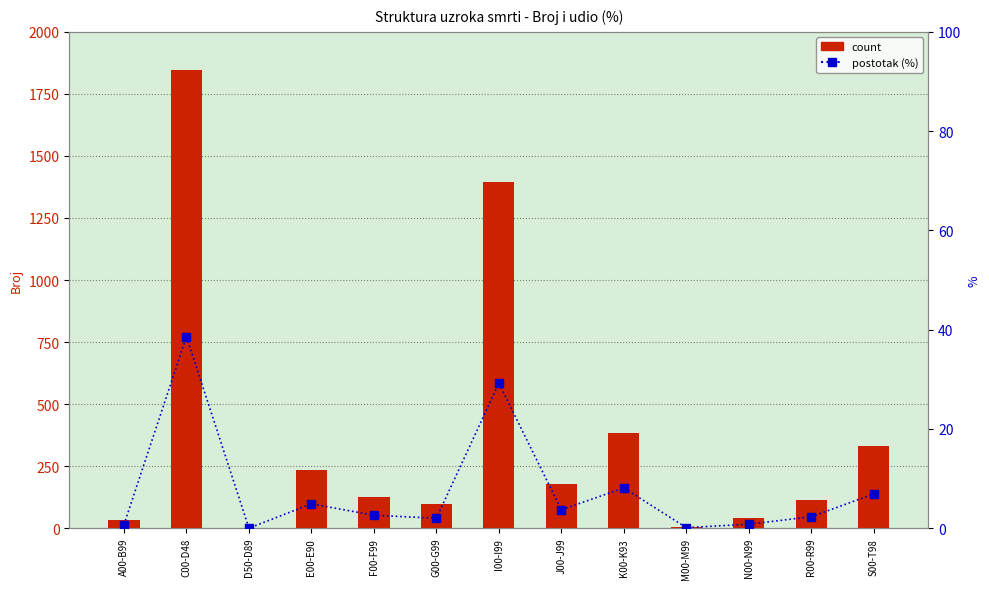

Is it true that count equals 178.7 at R00-R99?

False